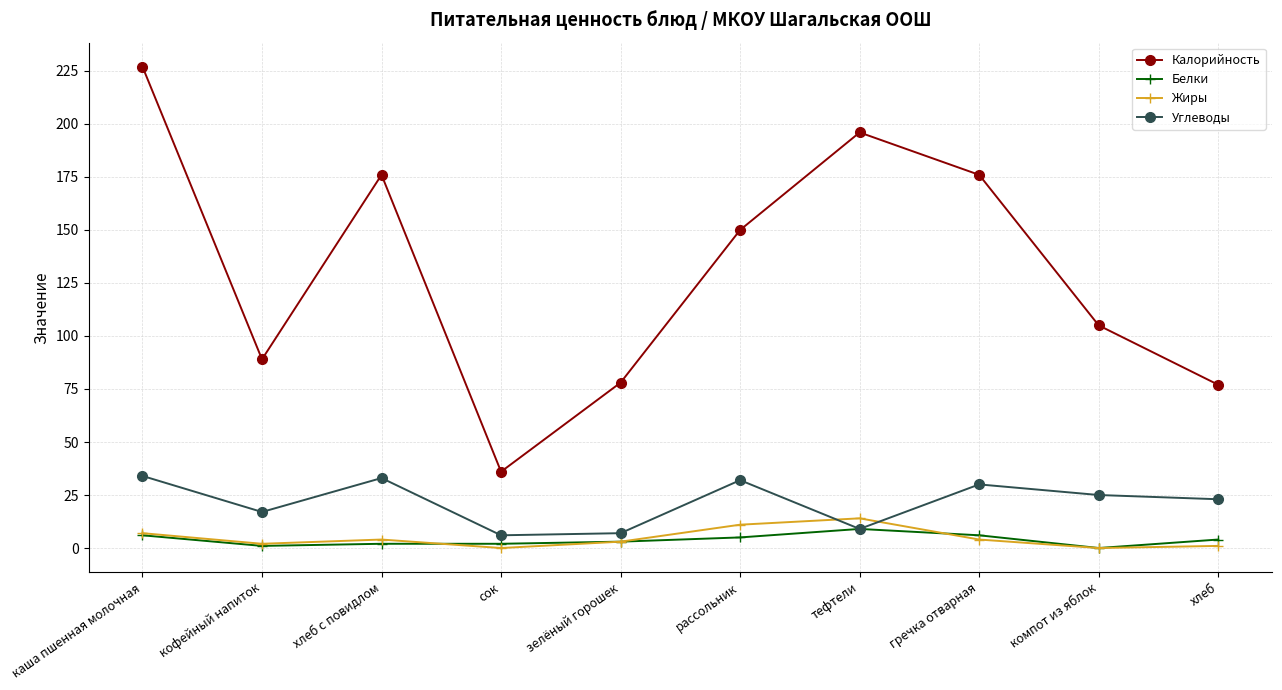

Is it true that Калорийность equals 77 at хлеб?

True